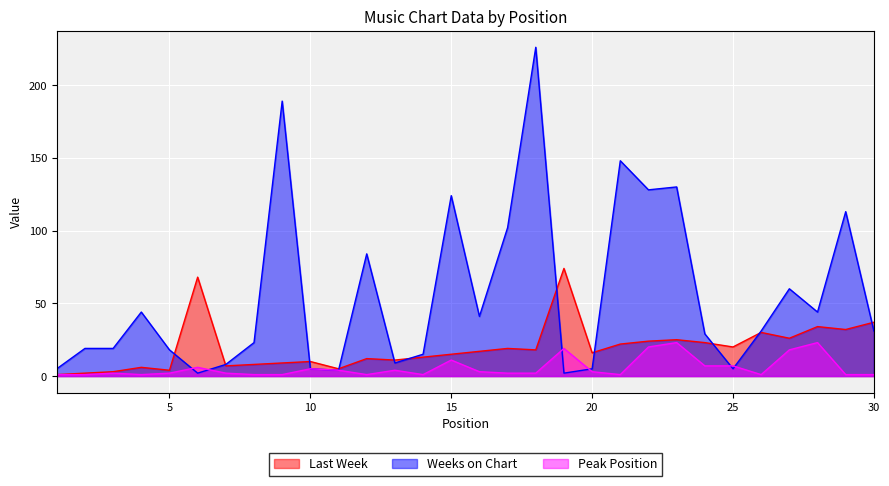

What is the value of the Weeks on Chart point at the 1st from the left?

5